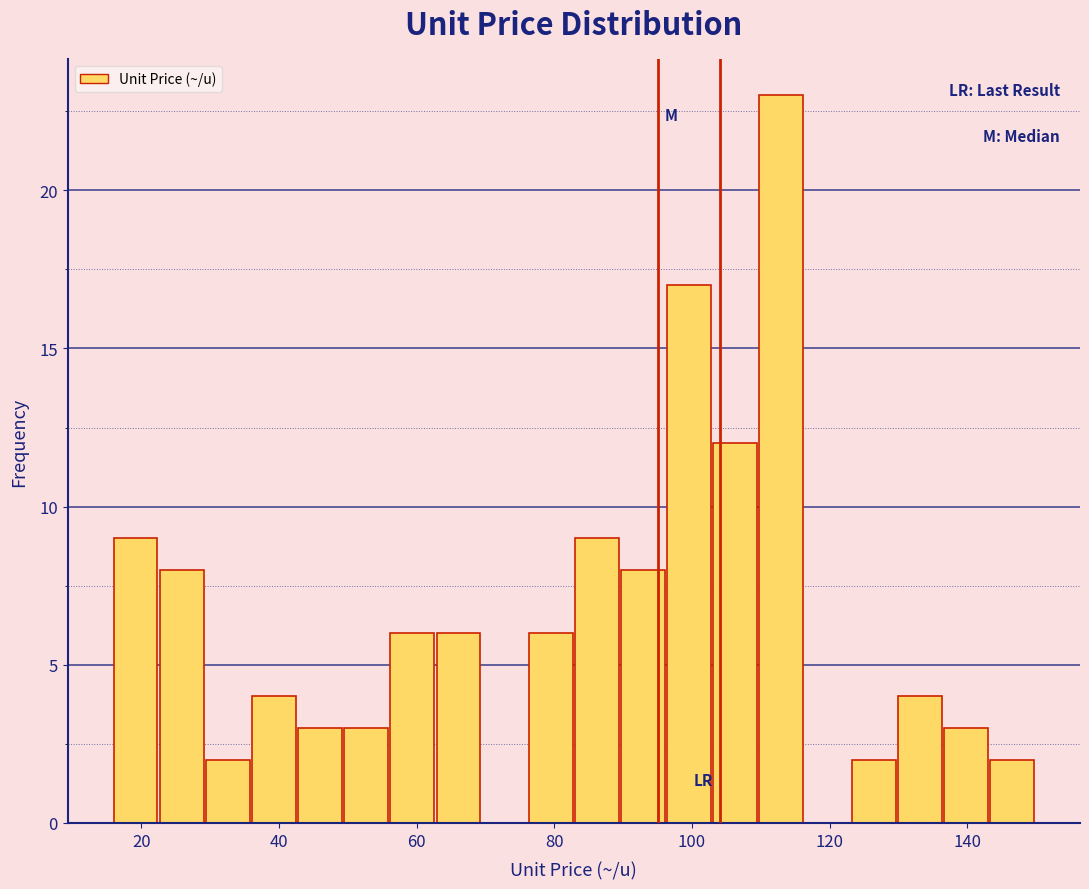

Around what value on the x-axis is the tallest bar? Give the approximate position of its centre, as read against the axis.

112